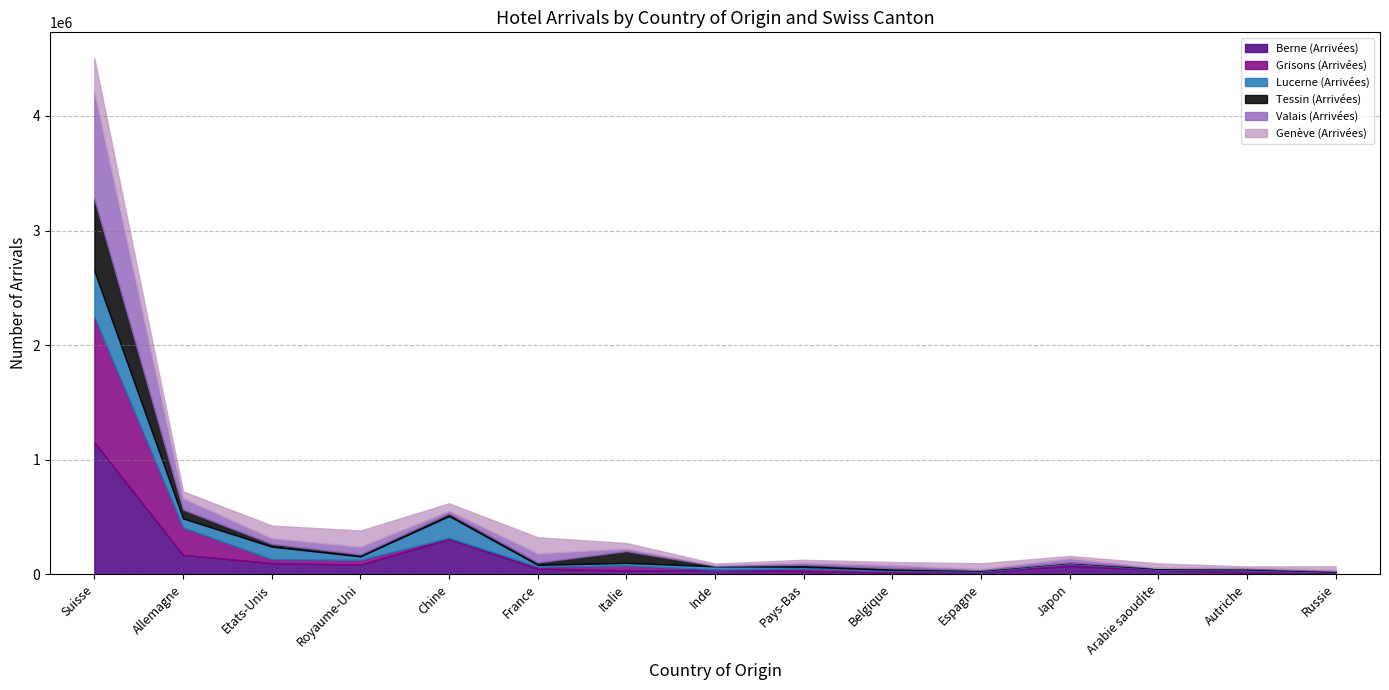

Where is the first local maximum for Berne (Arrivées)?

Chine